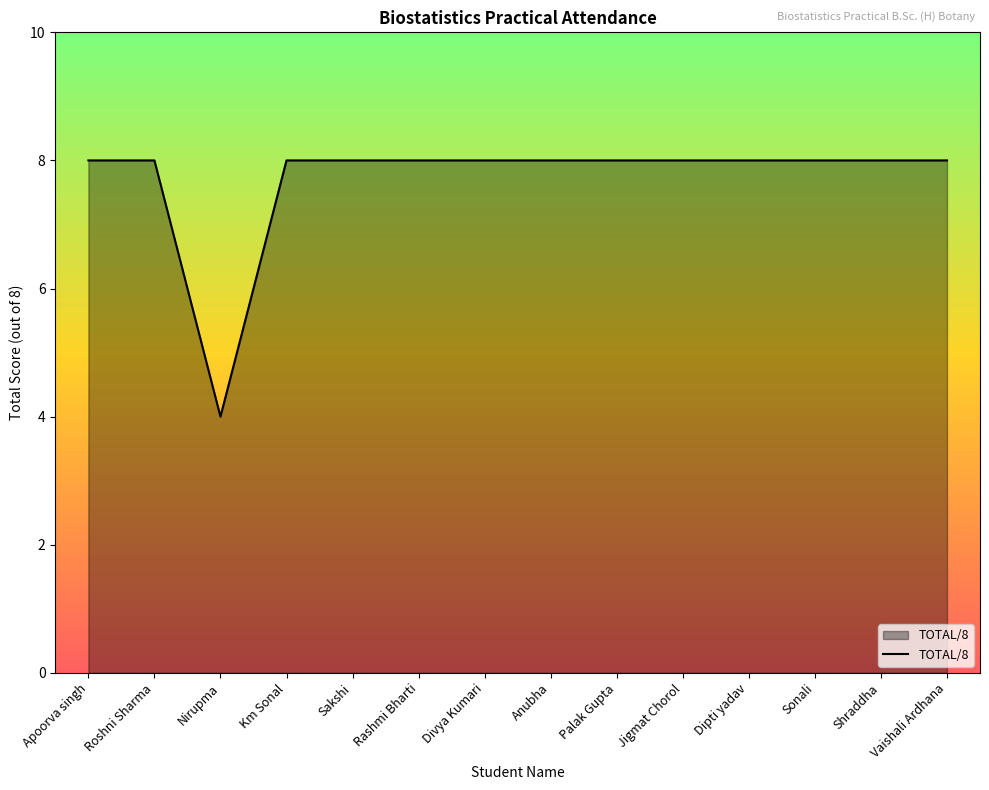

Reading left to right, transcribe all the data shown in this chart.

8	8	4	8	8	8	8	8	8	8	8	8	8	8